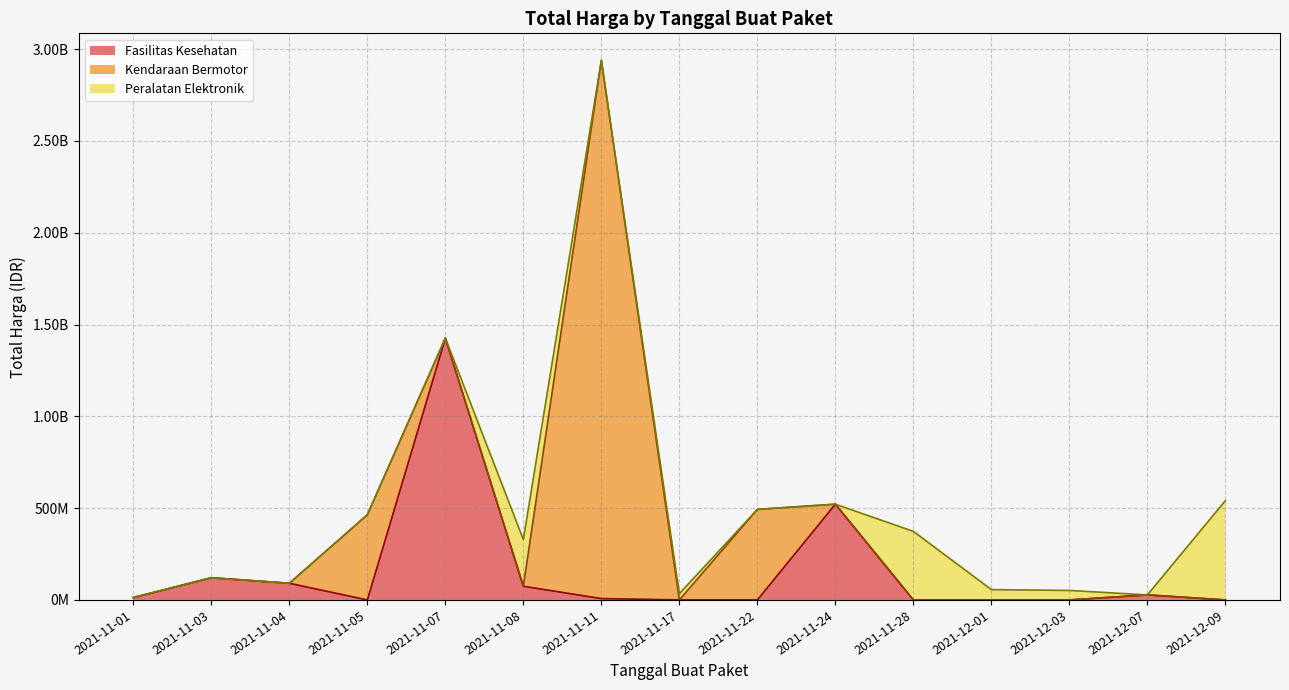

What is the total value across all series at 20?

23653000